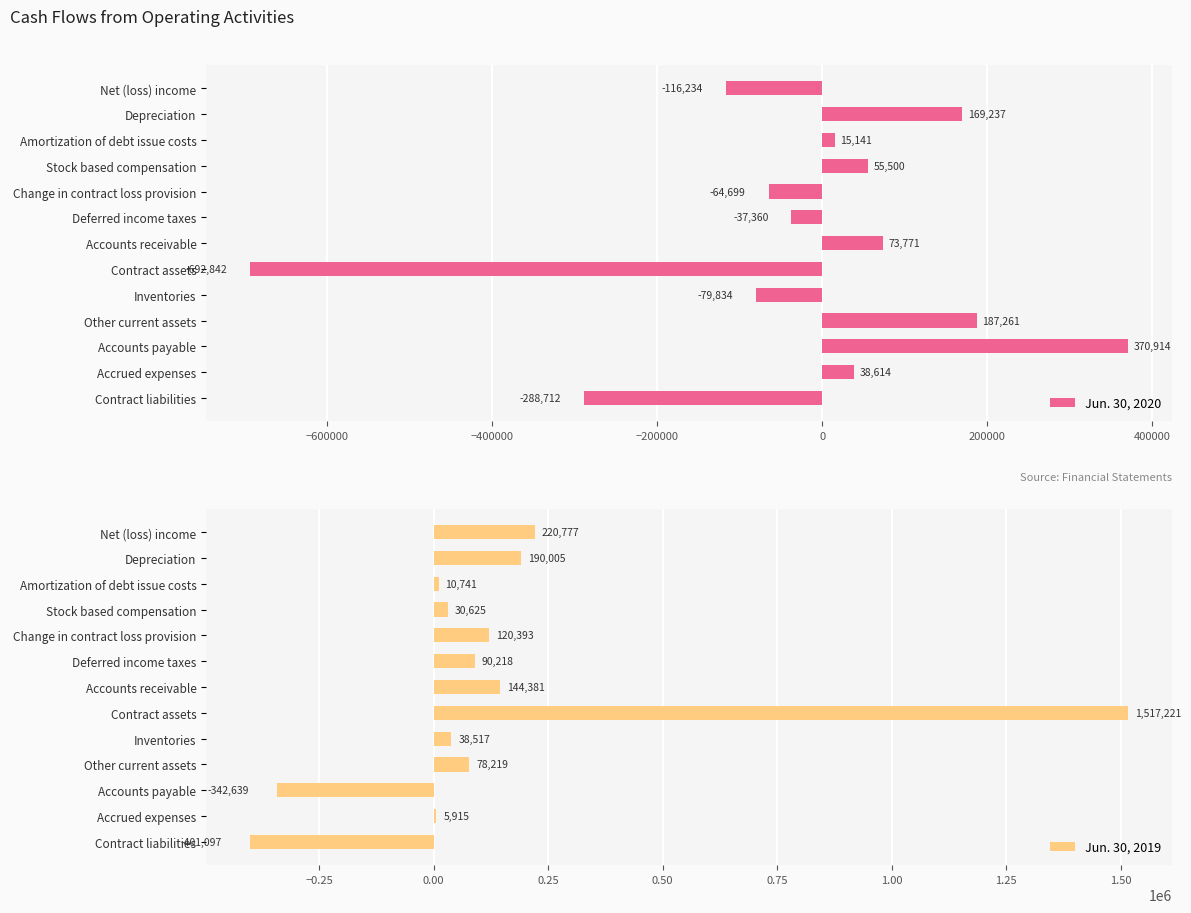

What is the difference between the Jun. 30, 2019 values at Contract assets and Accounts receivable?

1372840